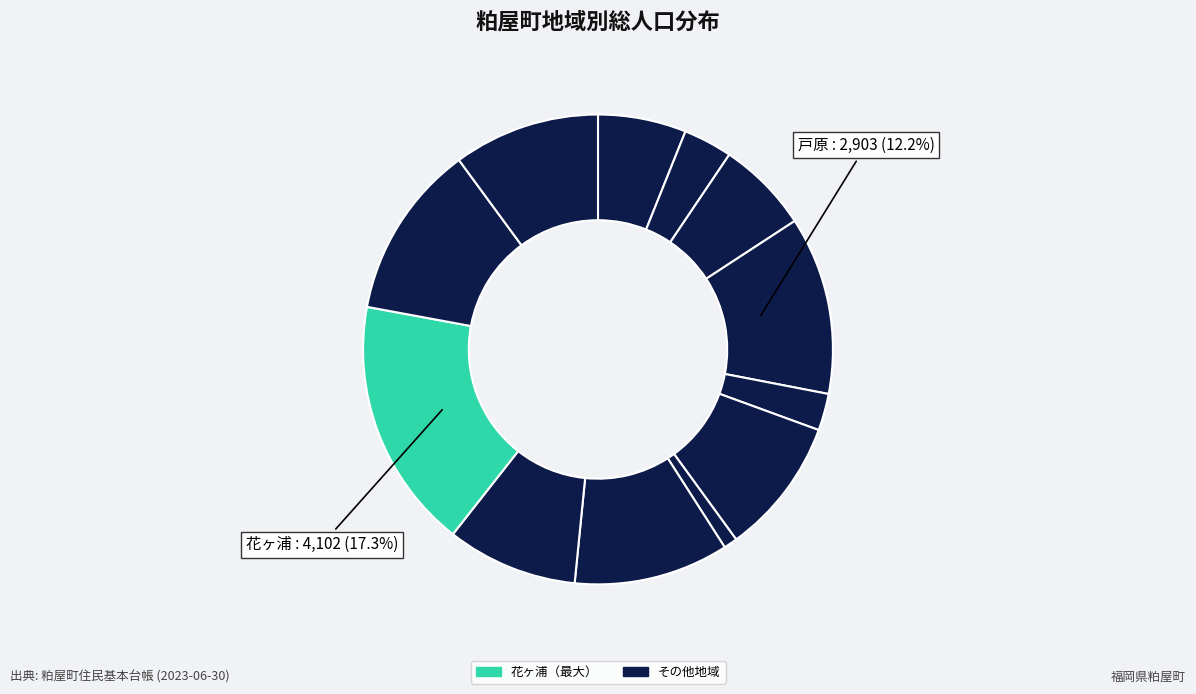

Count the number of slices in the pie.

12